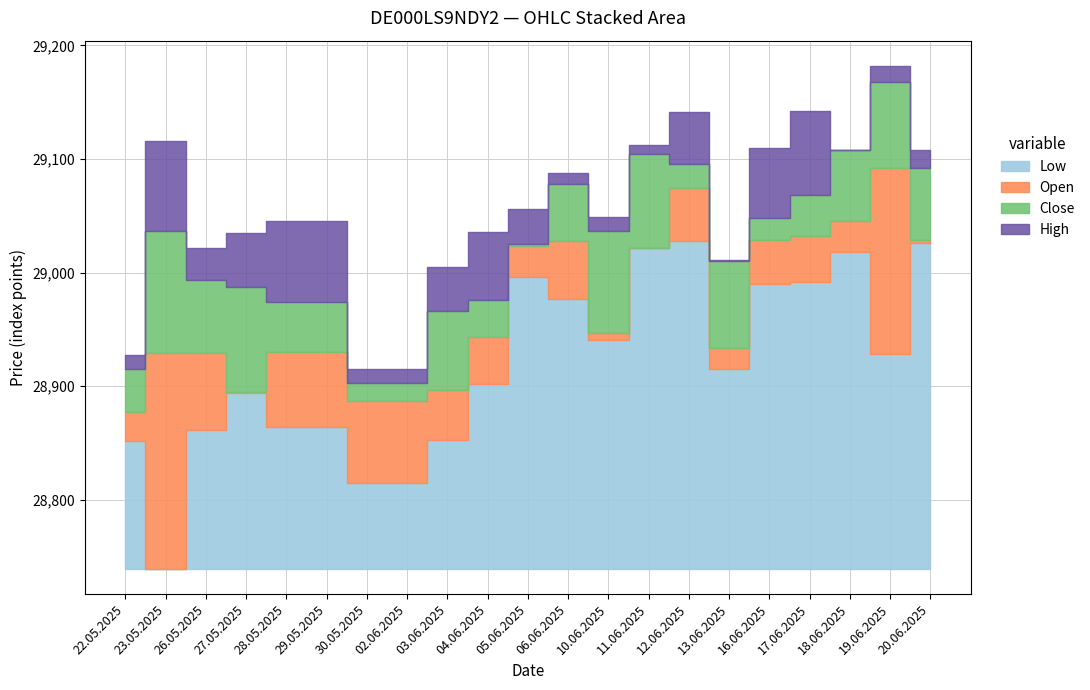

List the series in order of their peak value, highest first.

High, Close, Open, Low